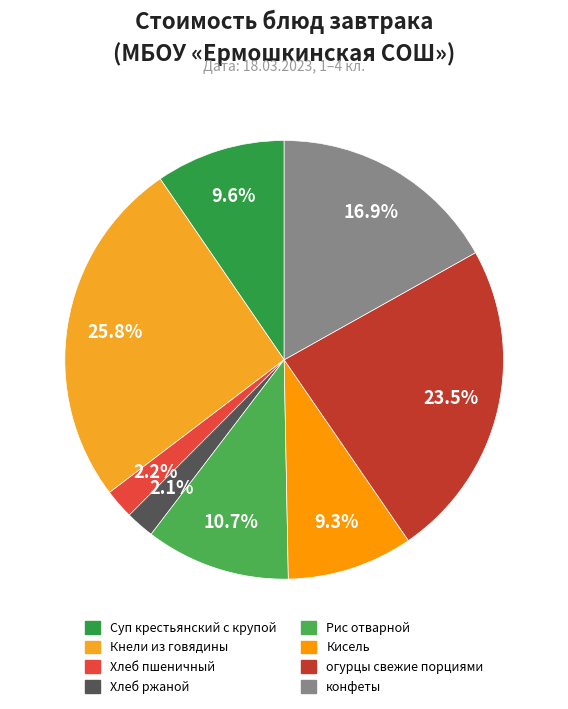

How much of the chart is everything except Суп крестьянский с крупой?

90.4%